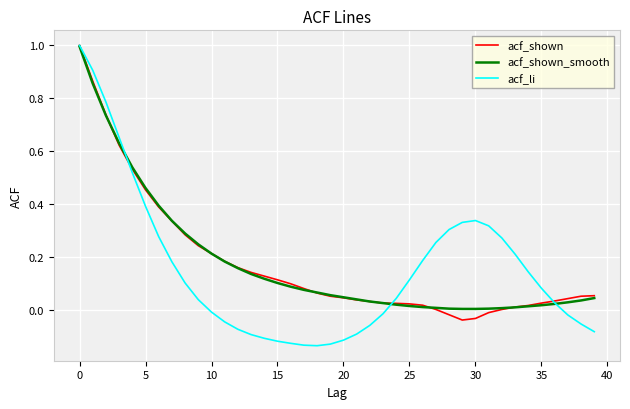

What are all the series names shown in the legend?

acf_shown, acf_shown_smooth, acf_li